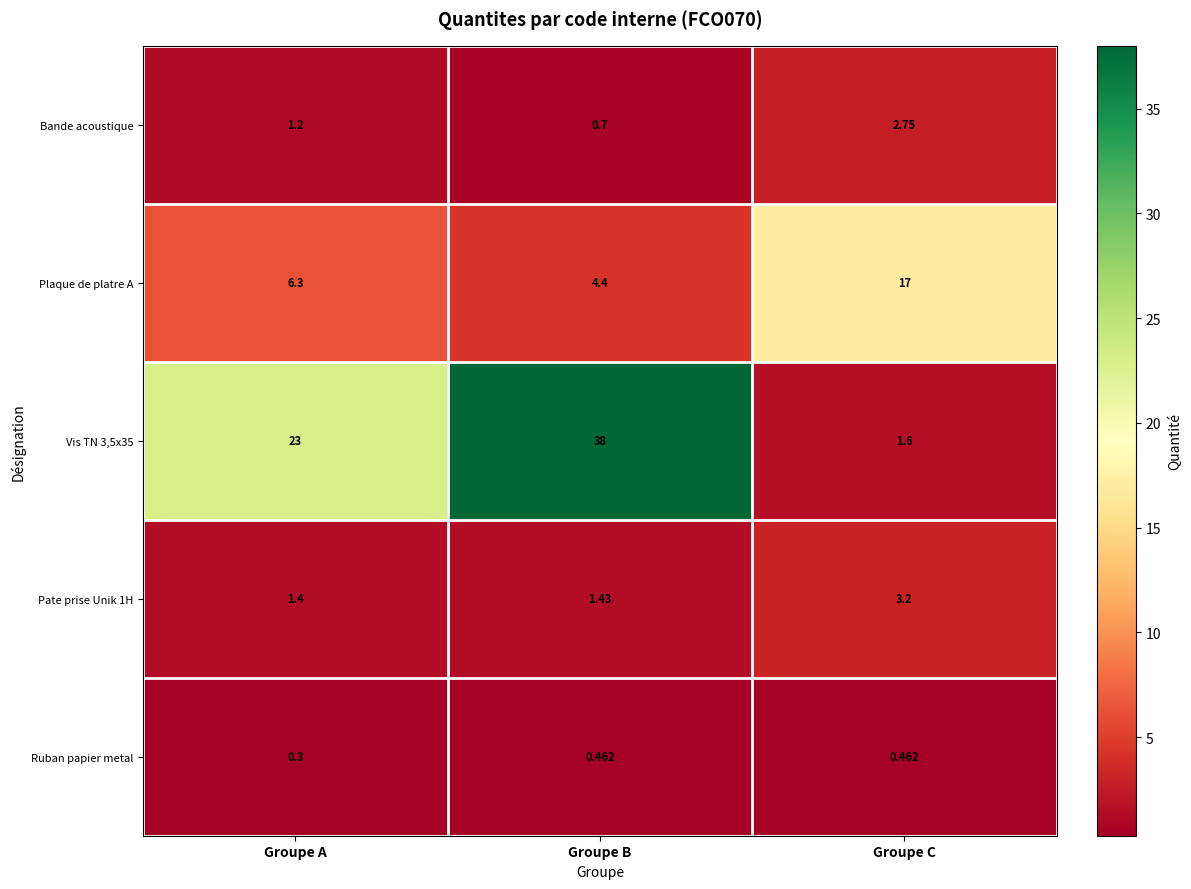

Between Groupe A and Groupe B, which series saw the biggest shift?

Vis TN 3,5x35